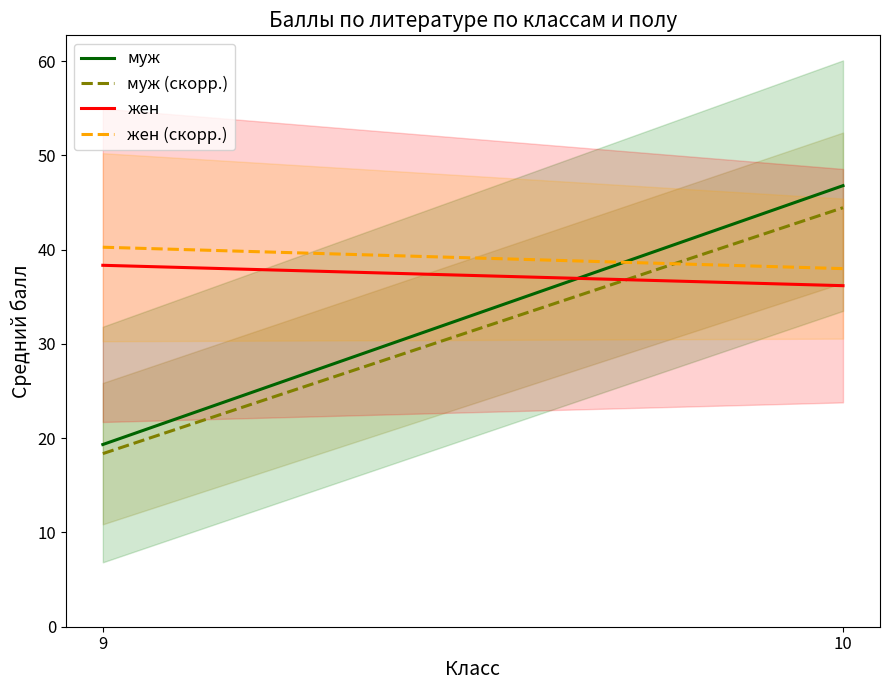

The жен (скорр.) series shows 25.1 at 9. True or false?

False